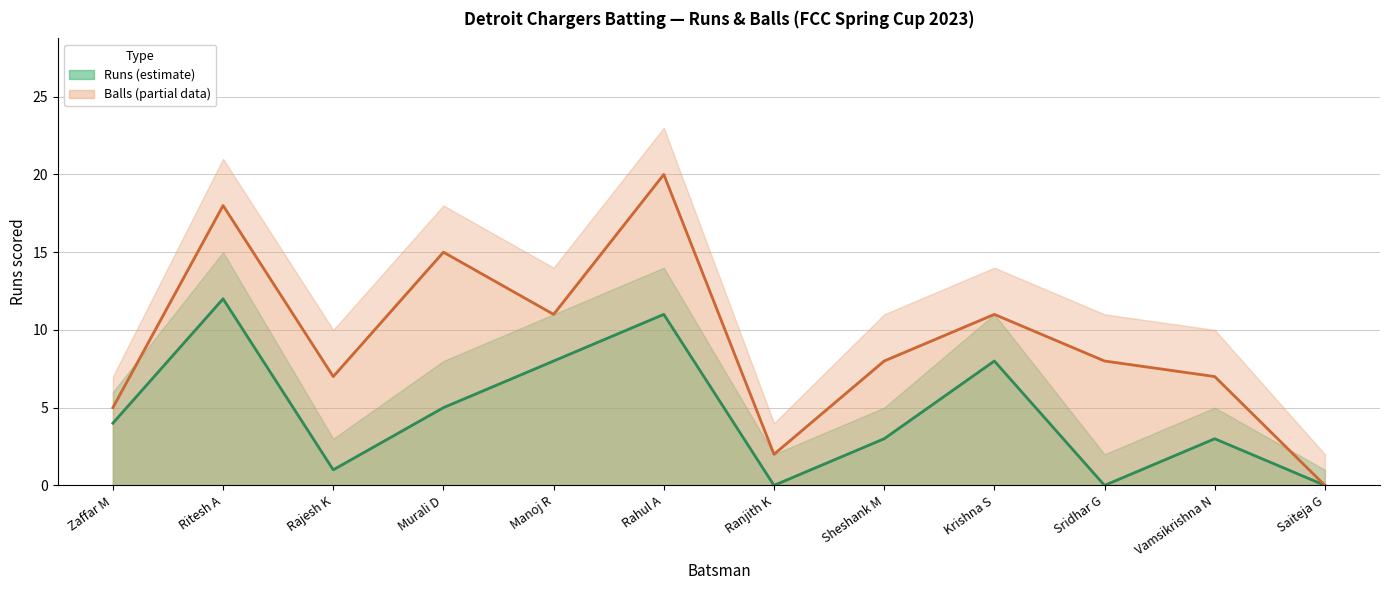

What is the label of the 4th point from the right?

Krishna S